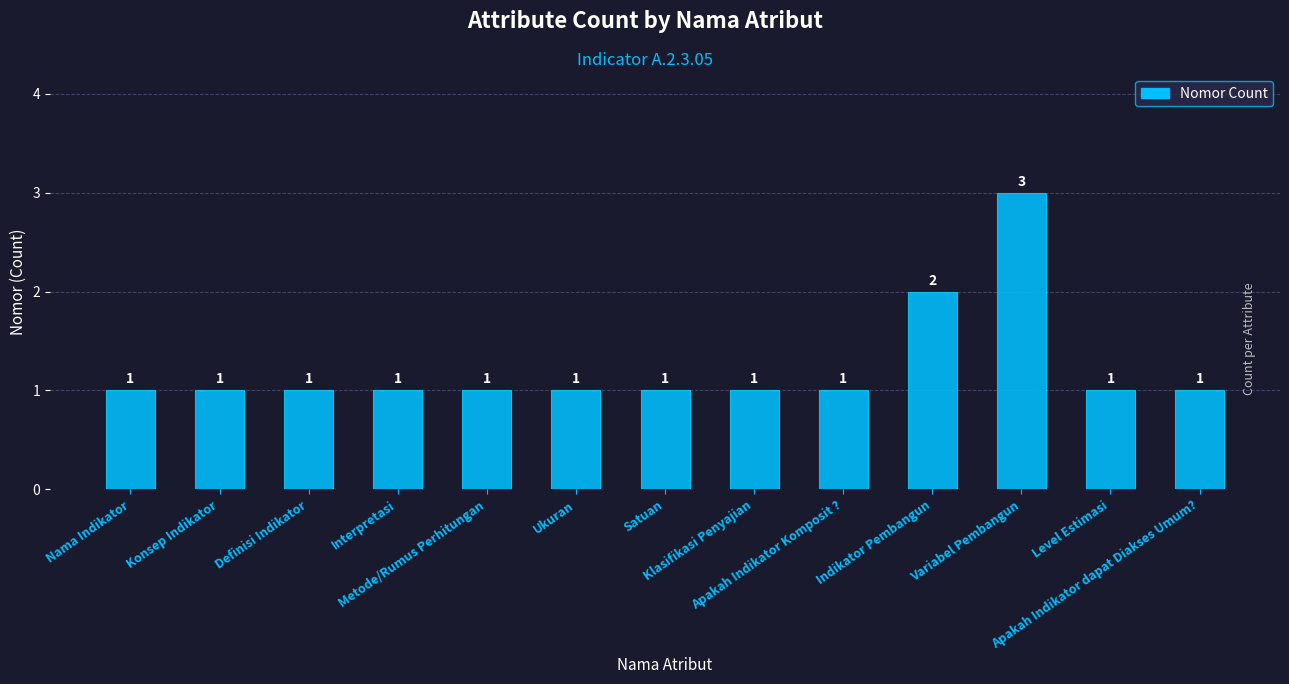

Read the value at Metode/Rumus Perhitungan.

1